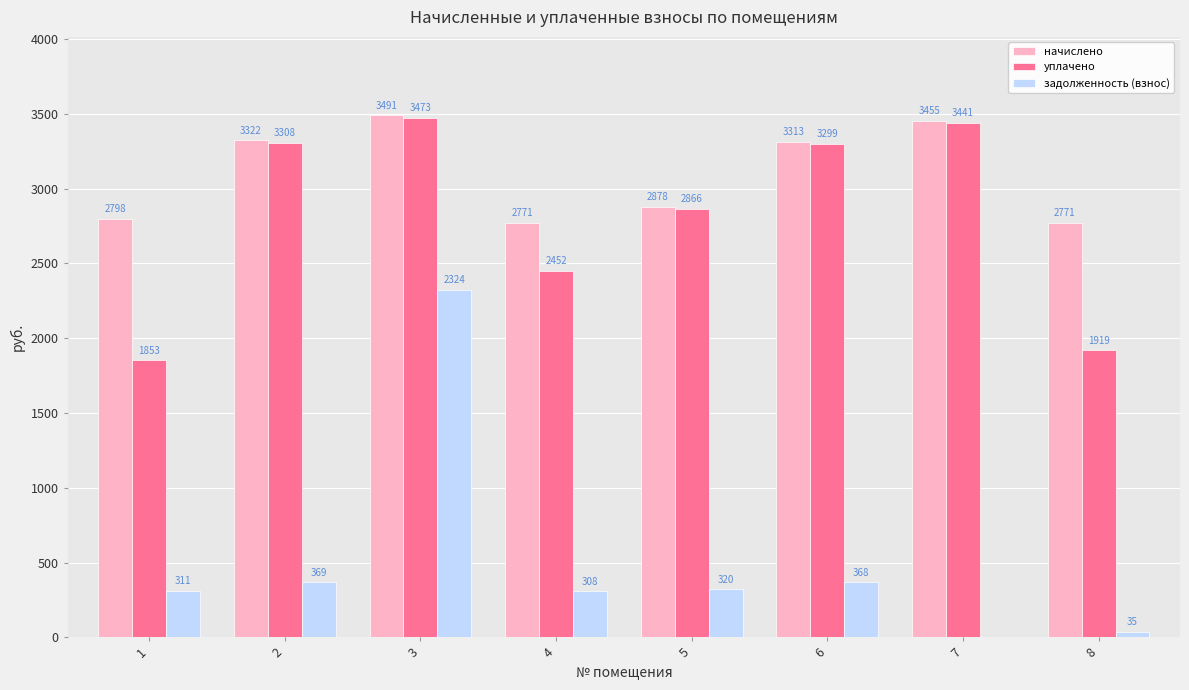

The начислено series shows 3313.3 at 6. True or false?

True